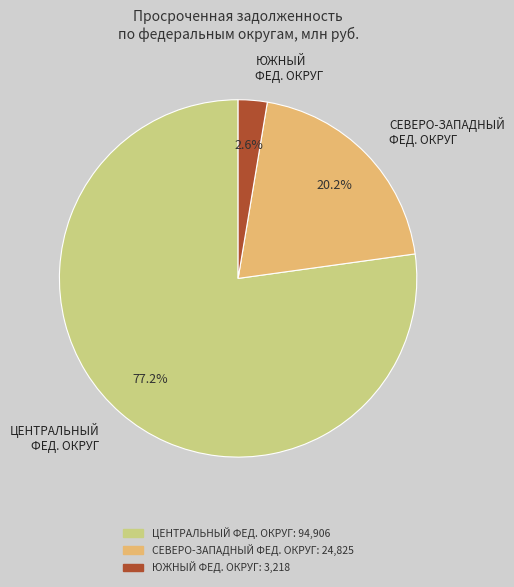

To the nearest percent, what is the average slice percentage?

33%